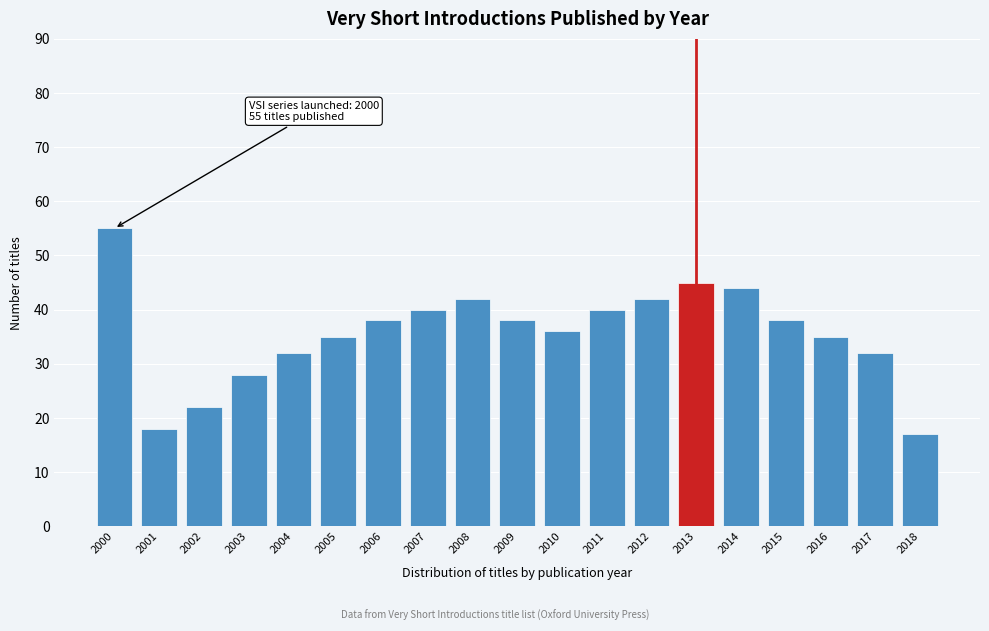

Reading left to right, extract all data points from this chart.

2000=55	2001=18	2002=22	2003=28	2004=32	2005=35	2006=38	2007=40	2008=42	2009=38	2010=36	2011=40	2012=42	2013=45	2014=44	2015=38	2016=35	2017=32	2018=17